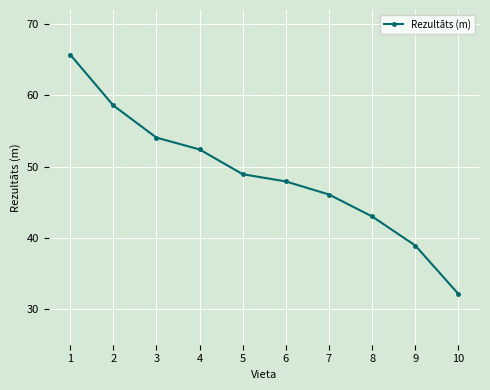

How many data points does each series have?

10